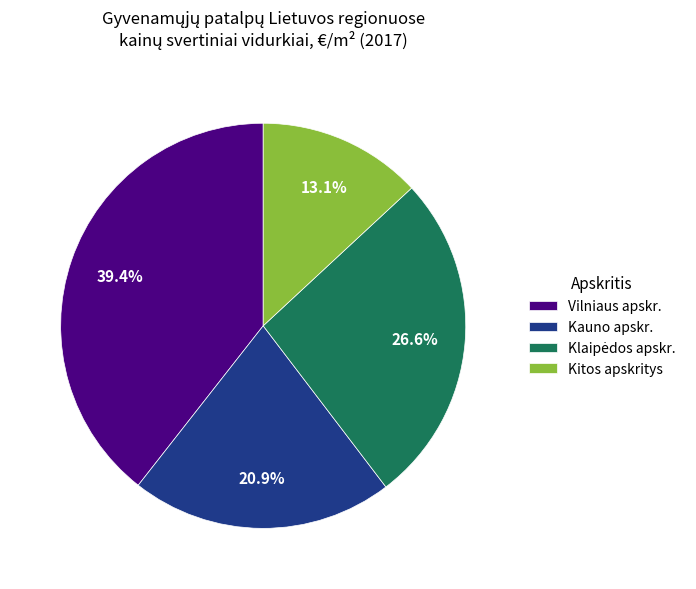

What is the ratio of the value at Kauno apskr. to the value at Vilniaus apskr.?

0.5